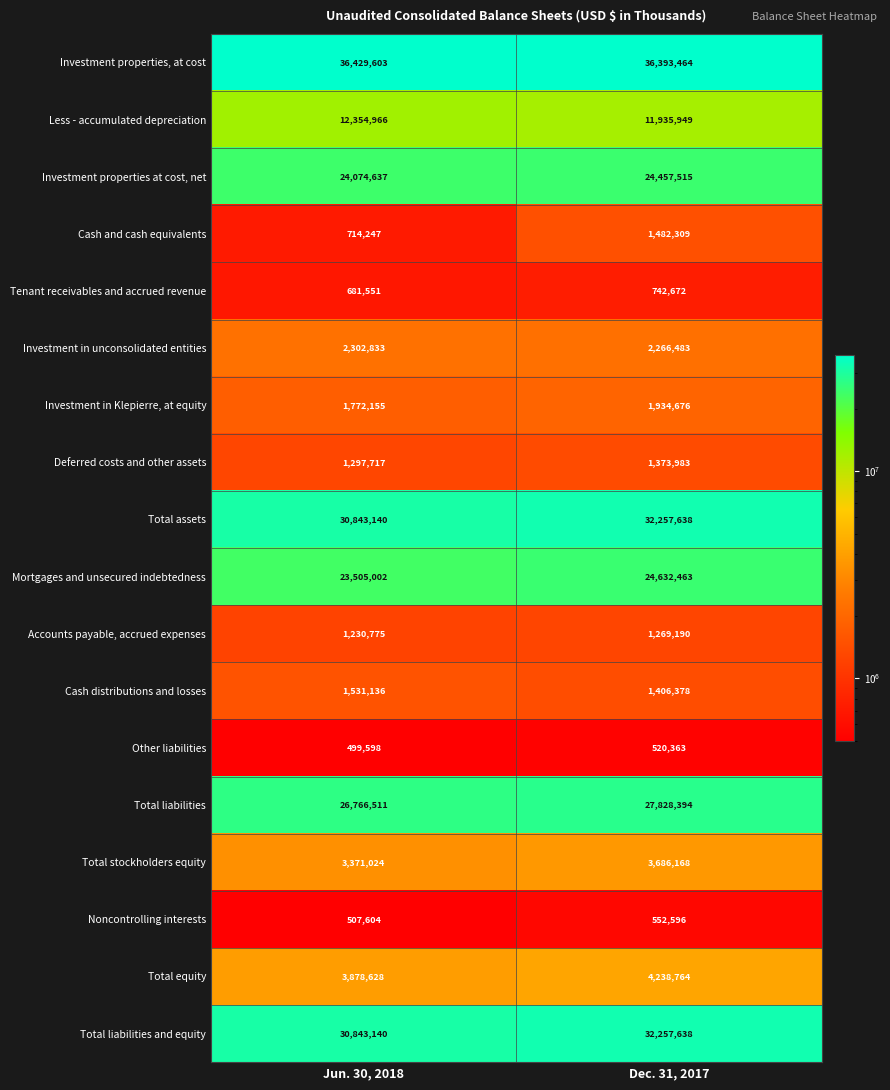

Which series has the largest total across all categories?

Investment properties, at cost